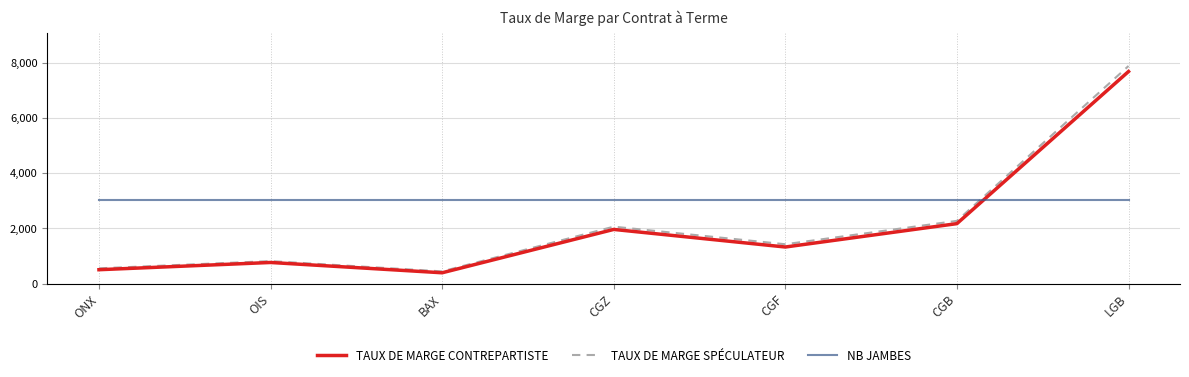

What is the greatest value displayed?

7881